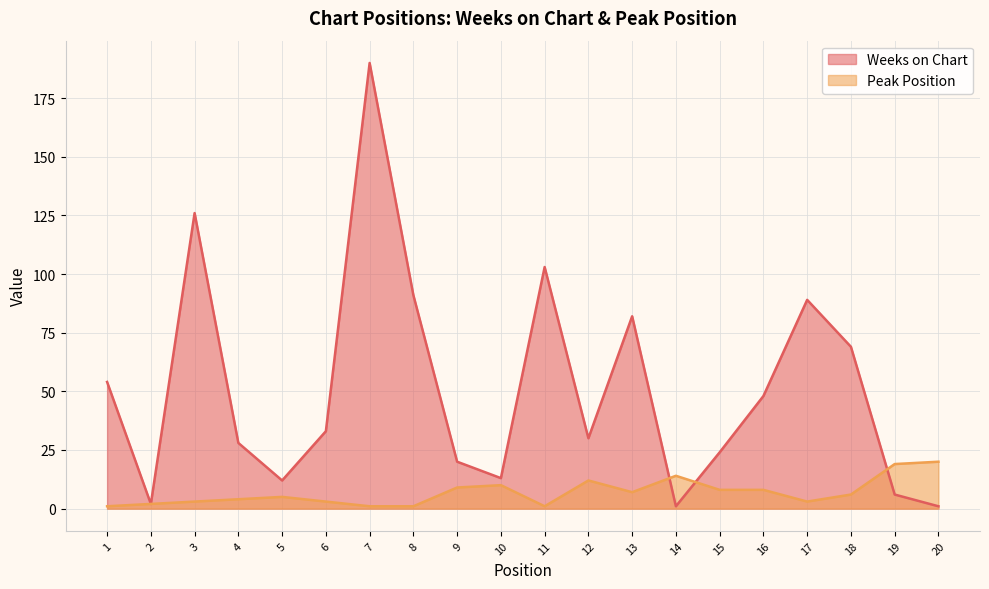

True or false: Peak Position has a value of 0 at 11.

False